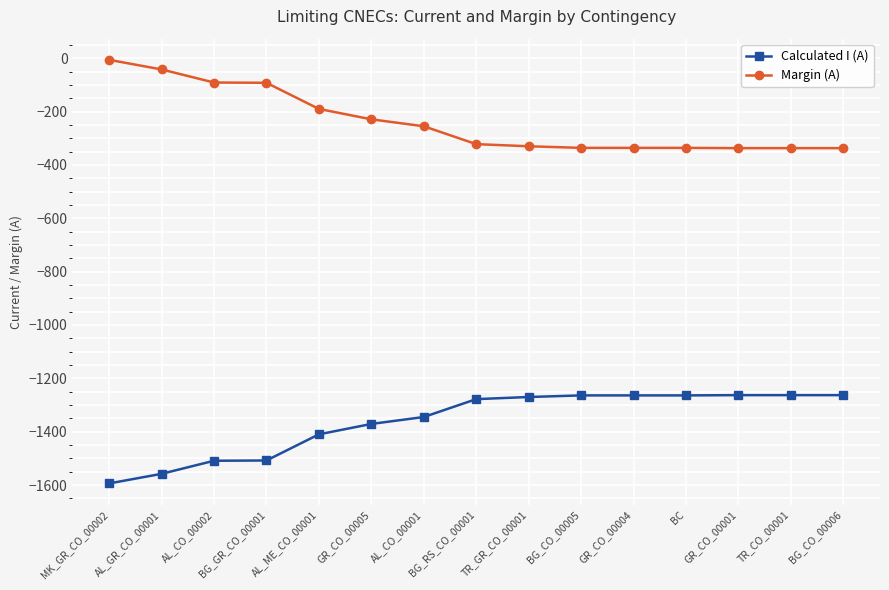

The value of Calculated I (A) at BG_RS_CO_00001 is -1278. True or false?

True